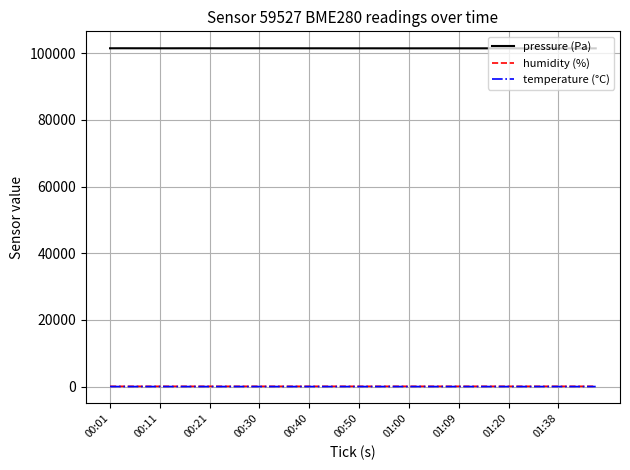

True or false: pressure (Pa) and humidity (%) cross at least once.

False